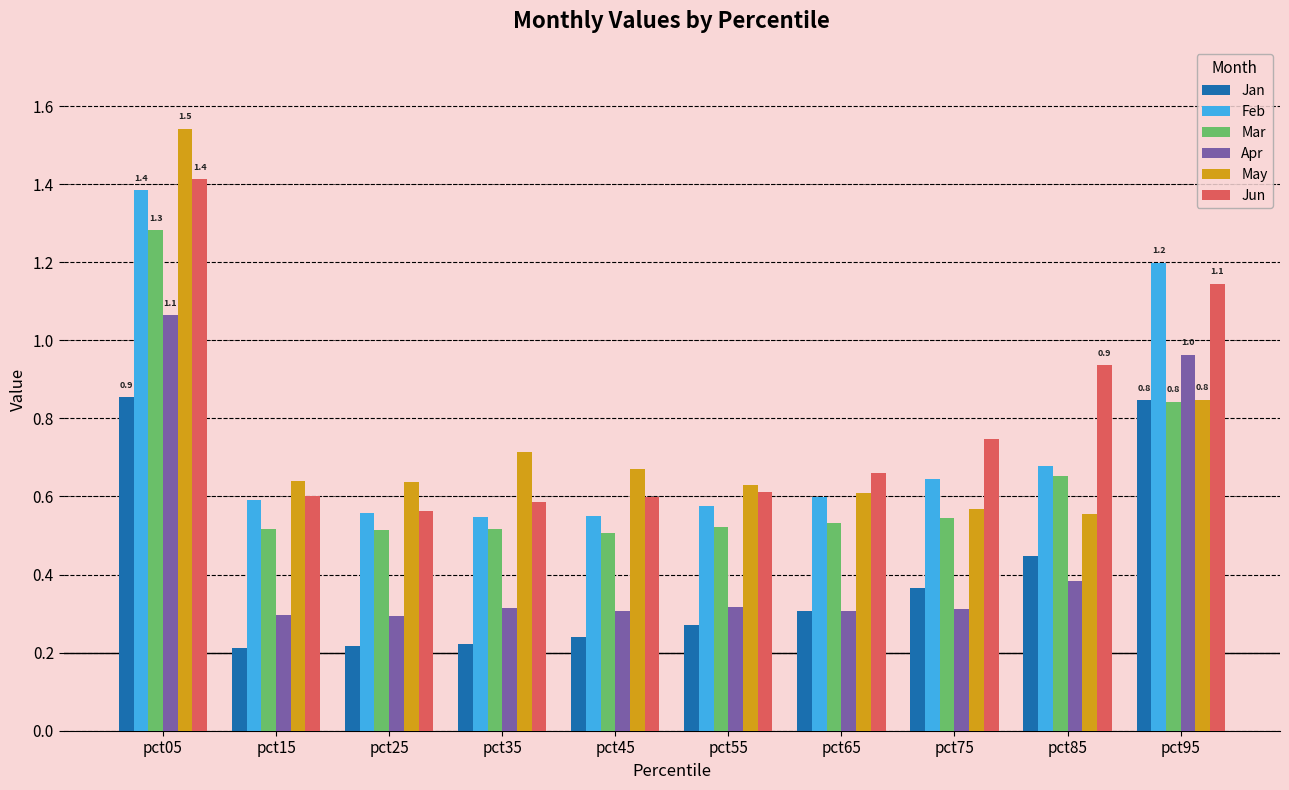

What are all the series names shown in the legend?

Jan, Feb, Mar, Apr, May, Jun